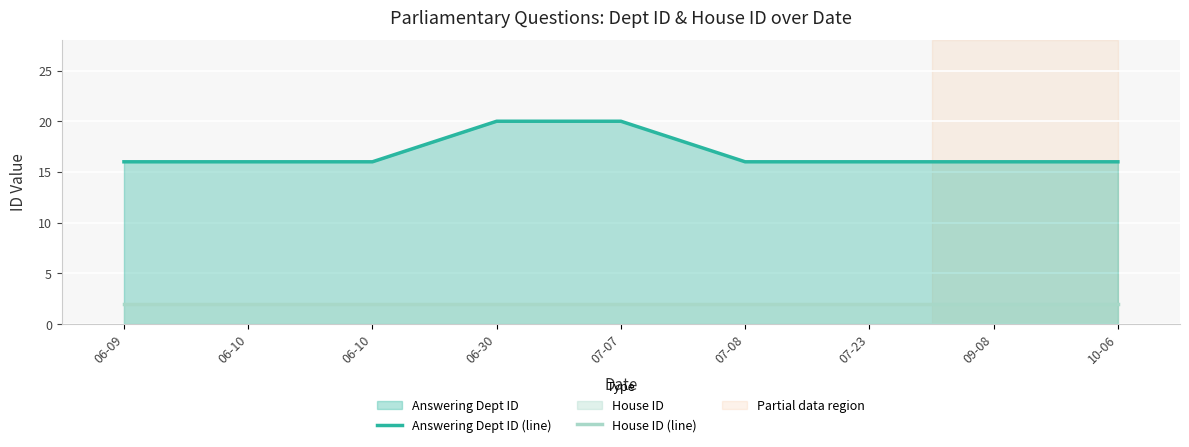

How many lines are shown in the chart?

2